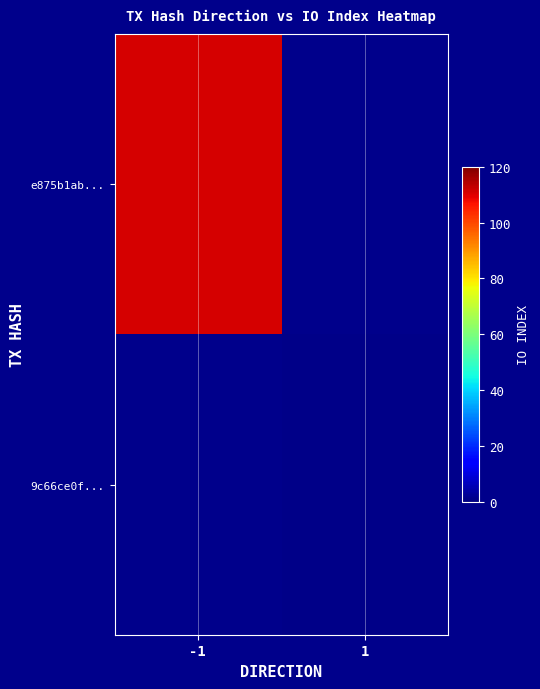

The value of e875b1ab... at -1 is 198.8. True or false?

False